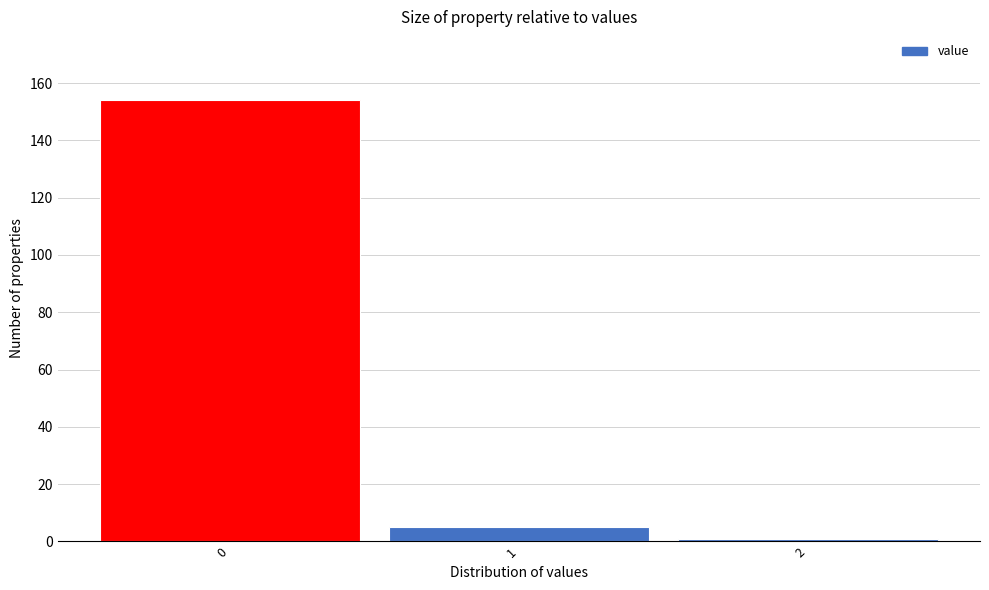

How tall is the bar that spans 0.5 to 1.5 on the x-axis? The values are not printed on the chart, so give them approximately, as read against the axis.

6